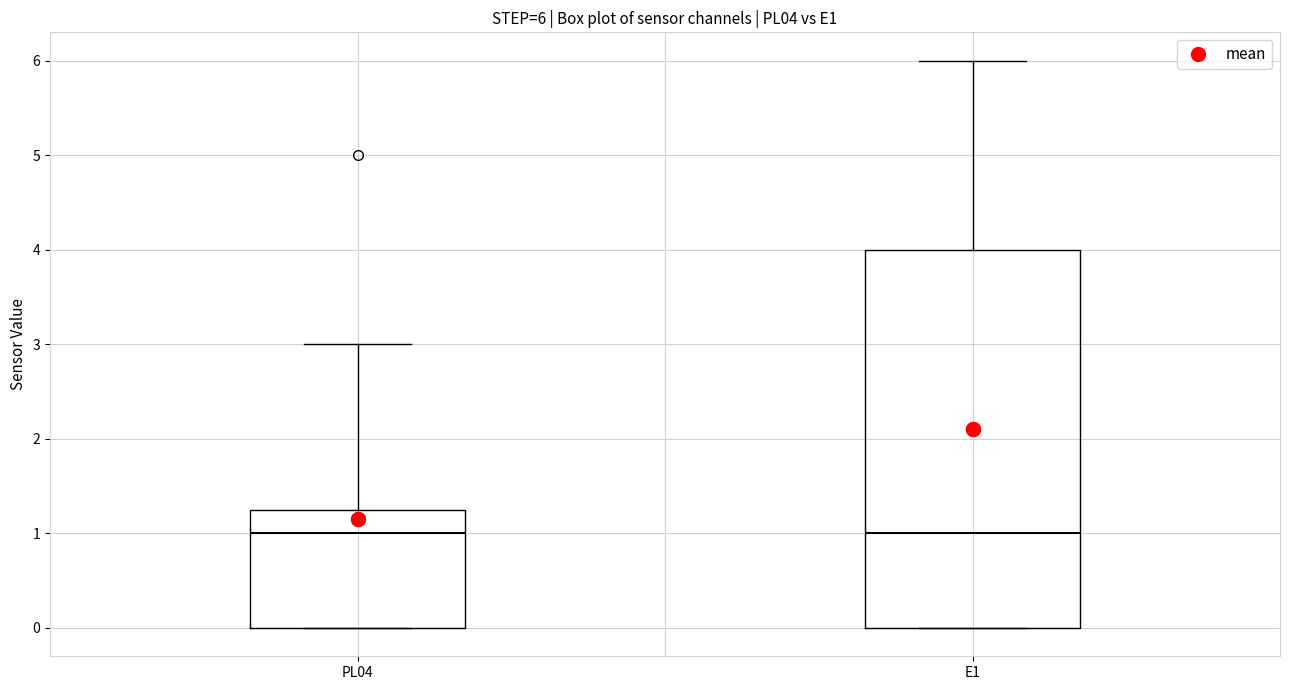

Which box is the tallest, from its lower edge to its upper edge?

E1